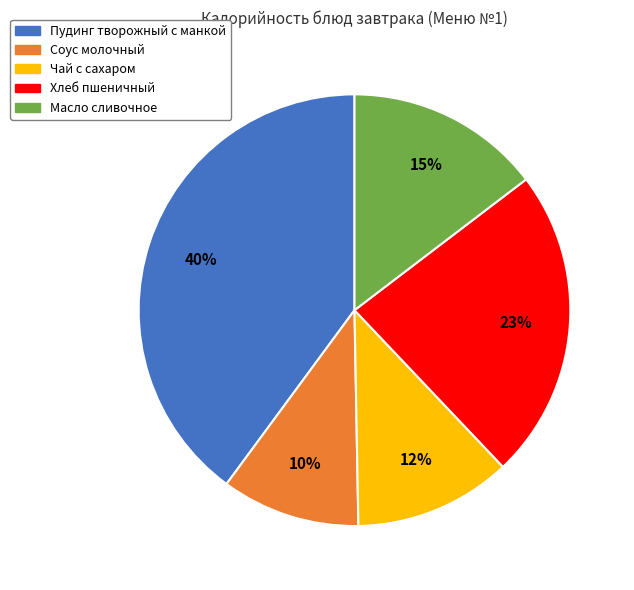

Is it true that Соус молочный is 10% of the pie?

True